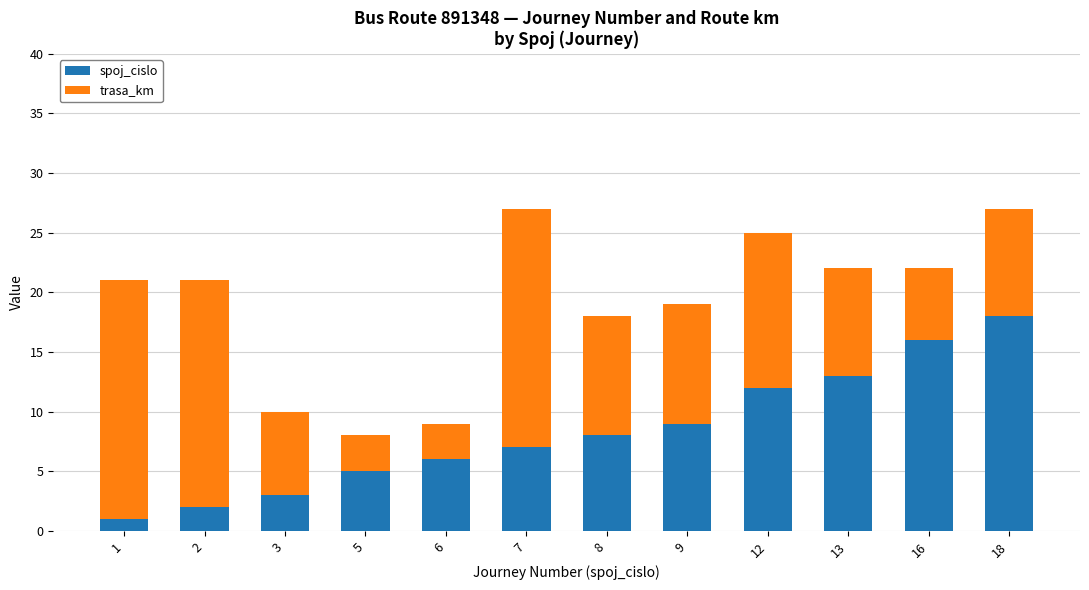

Is it true that spoj_cislo equals 12 at 12?

True